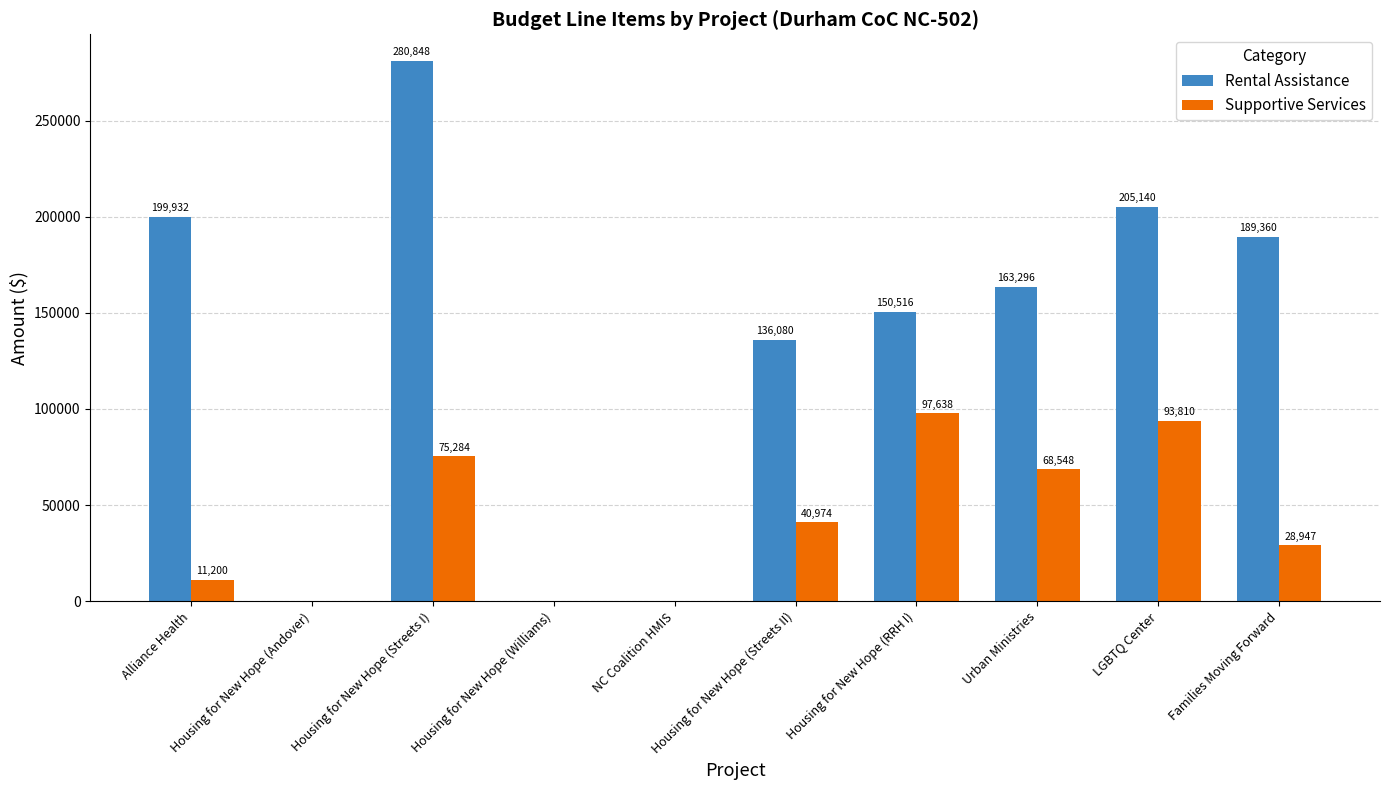

At which label does Supportive Services first exceed 40974?

Housing for New Hope (Streets I)